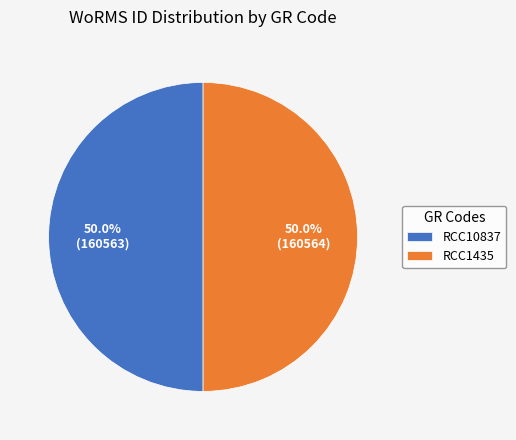

Is the sum of RCC1435 and RCC10837 greater than half?

Yes